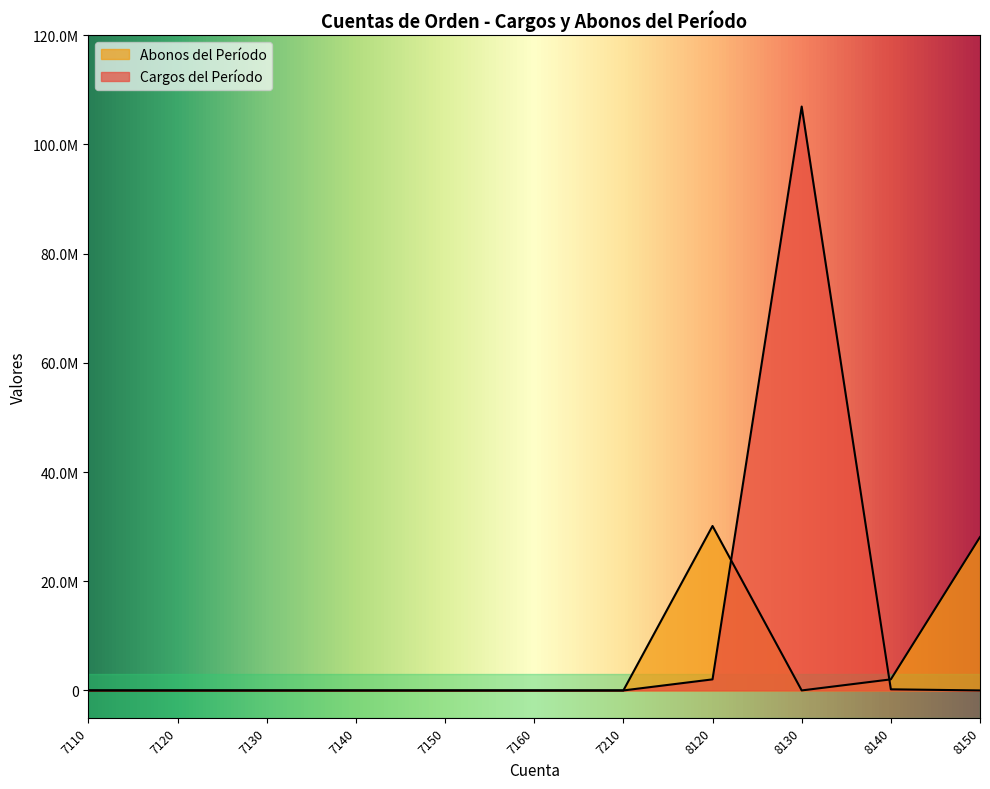

What are all the series names shown in the legend?

Cargos del Período, Abonos del Período